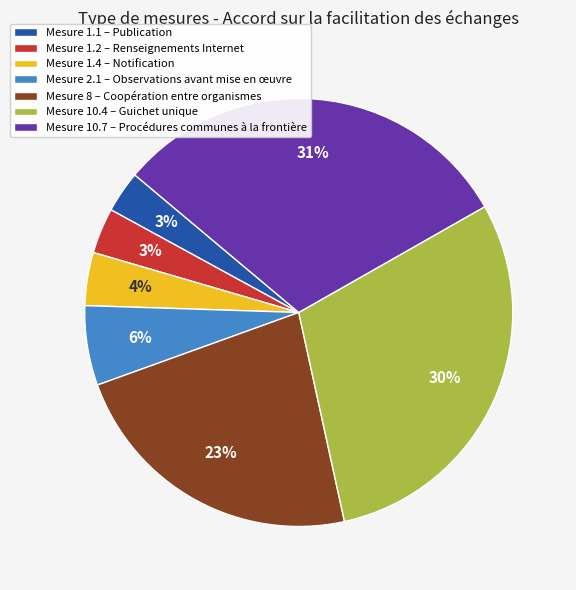

Is Mesure 10.4 – Guichet unique the majority of the pie?

No